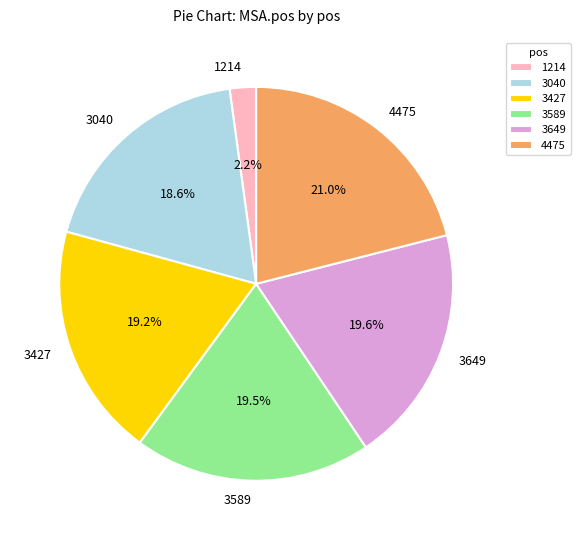

Which has a higher value, 4475 or 1214?

4475